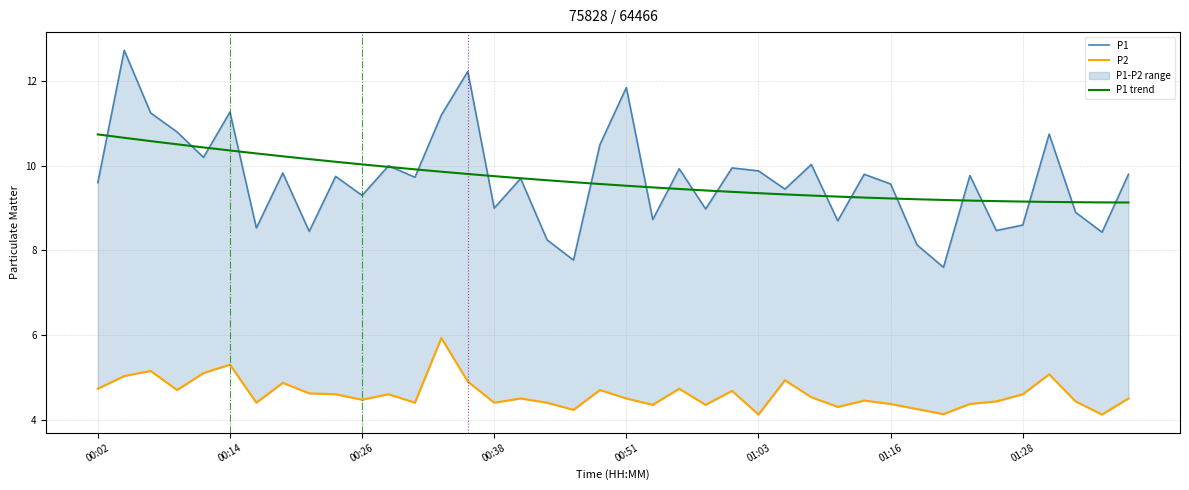

Is it true that P1 trend equals 12.6 at 01:03?

False